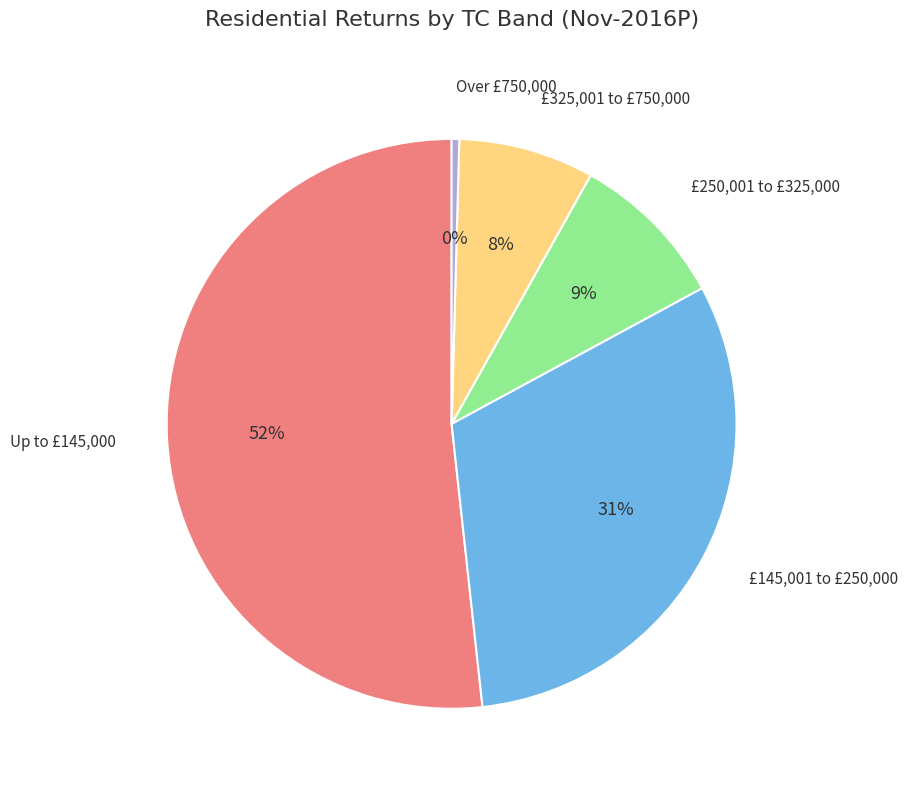

To the nearest percent, what is the average slice percentage?

20%